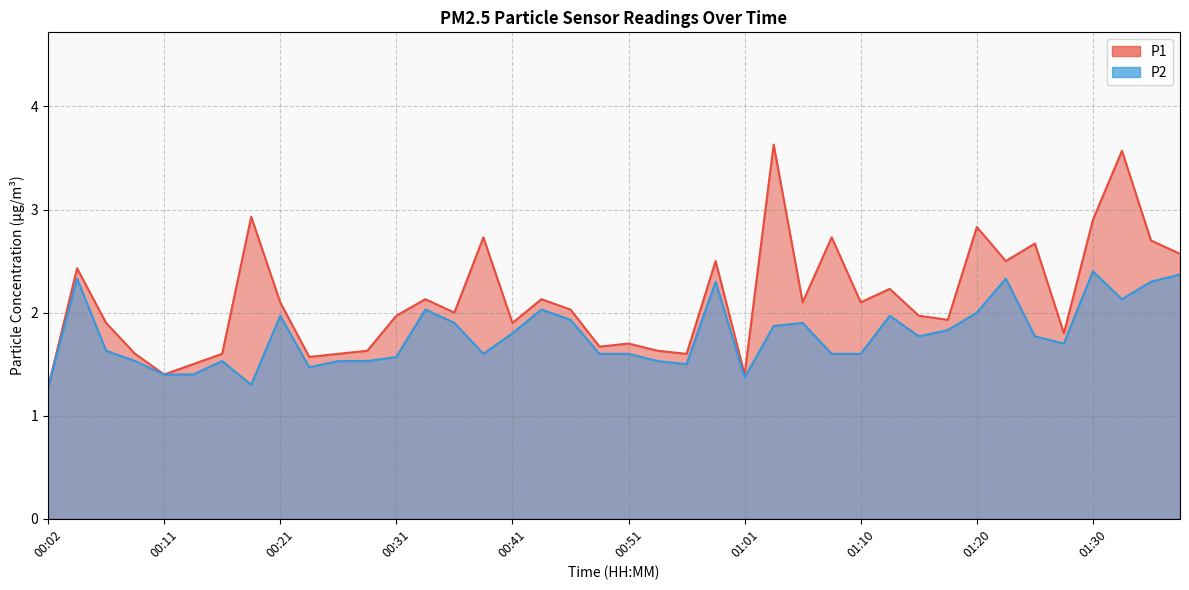

Which category has the lowest value in the P2 series?

00:02